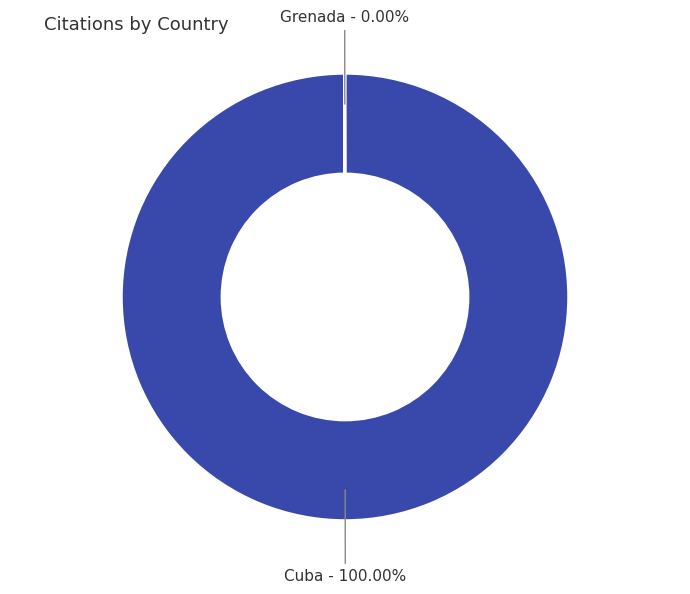

Which slice is the largest?

Cuba